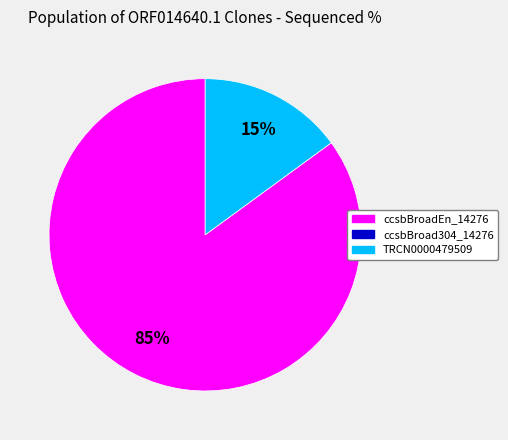

To the nearest percent, what is the difference between the largest and smallest slice percentages?

70%